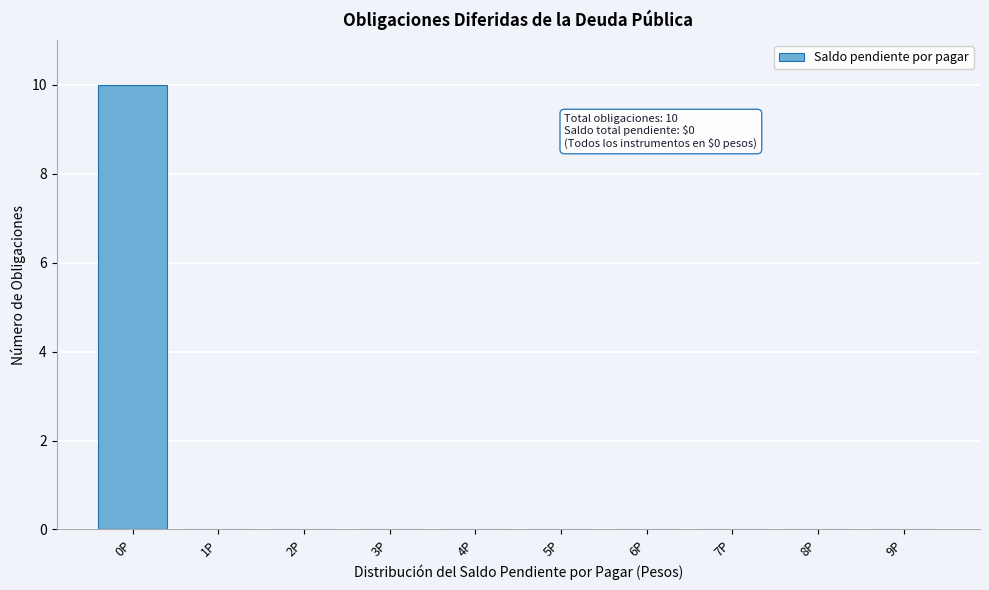

Reading left to right, list all the values displayed in this chart.

0P=10	1P=0	2P=0	3P=0	4P=0	5P=0	6P=0	7P=0	8P=0	9P=0